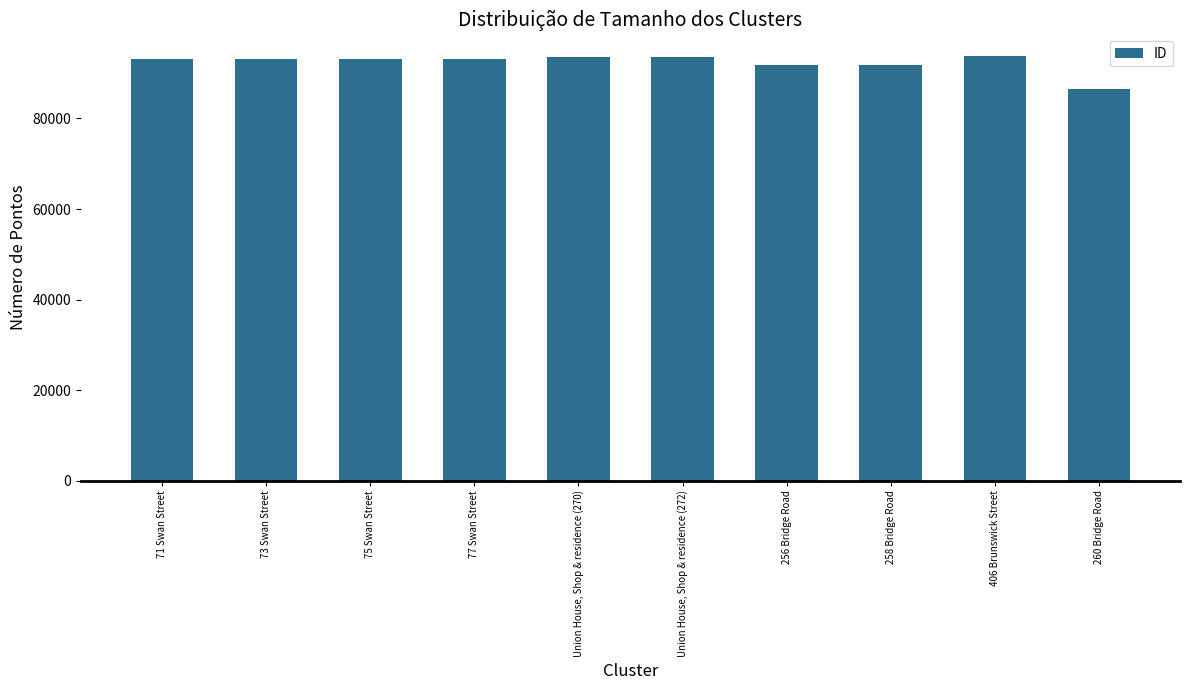

What position from the left is 260 Bridge Road?

10